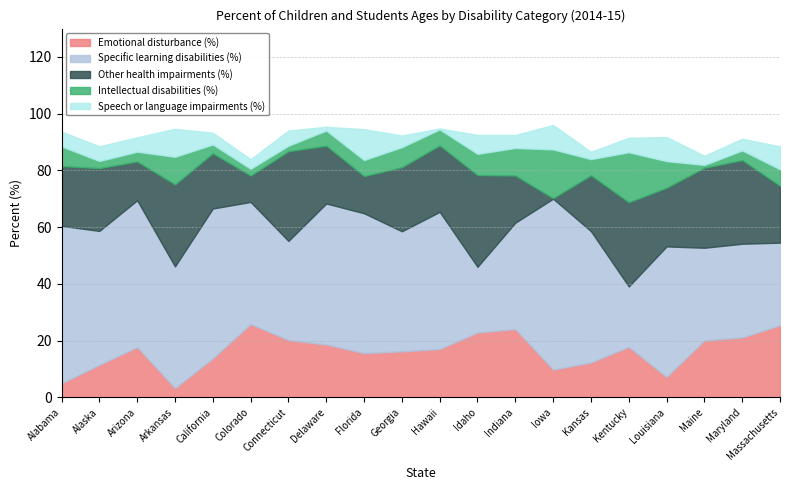

The Intellectual disabilities (%) series shows 6.9 at Alabama. True or false?

True